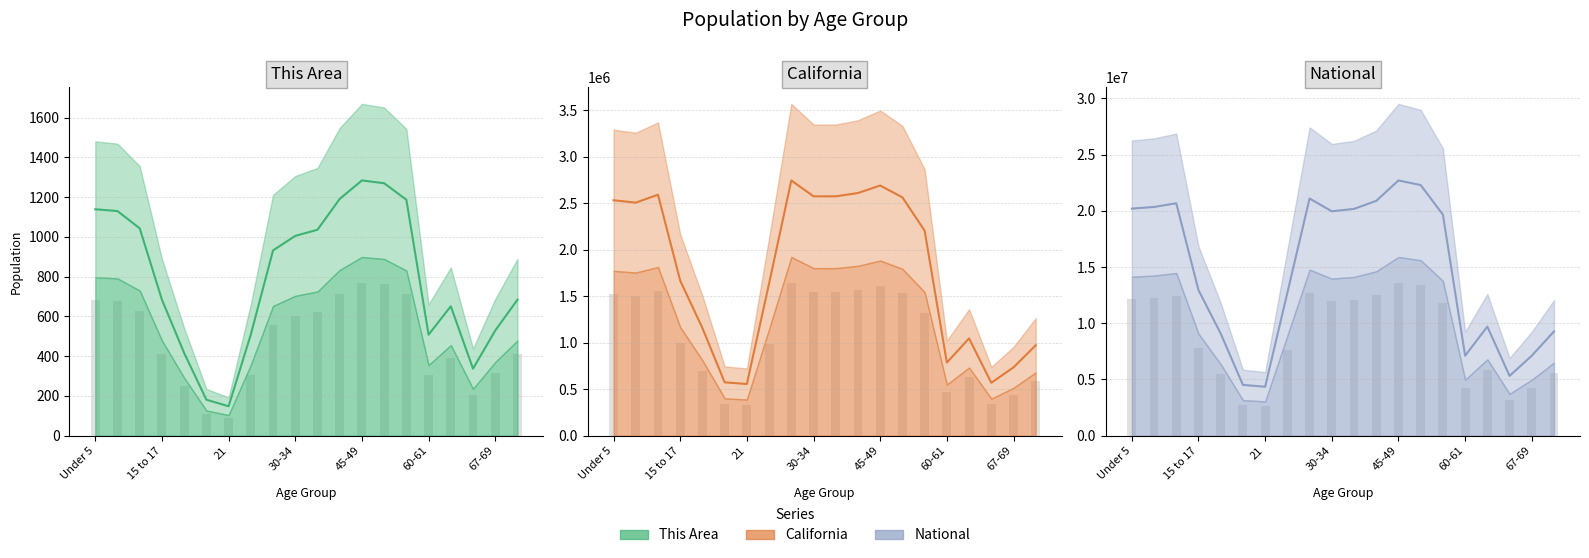

What are all the series names shown in the legend?

This Area, California, National